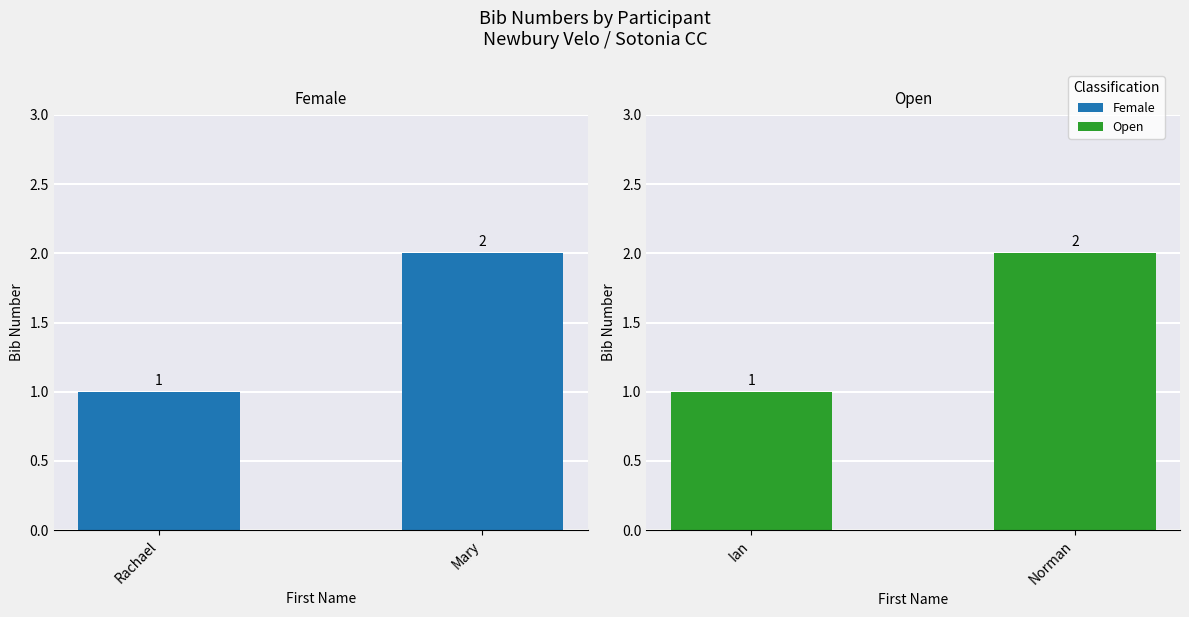

True or false: Open has a value of 3 at Norman.

False